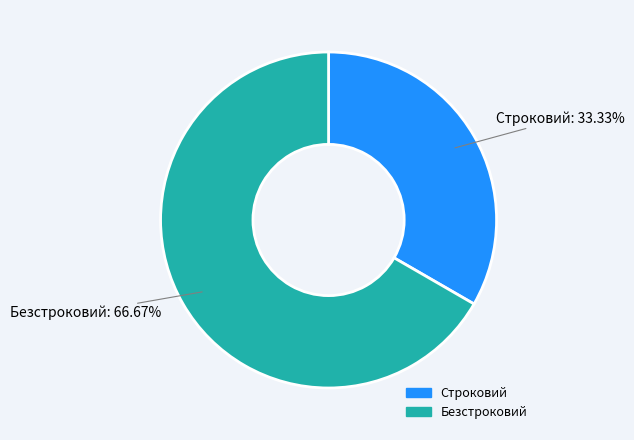

Which category accounts for the majority?

Безстроковий